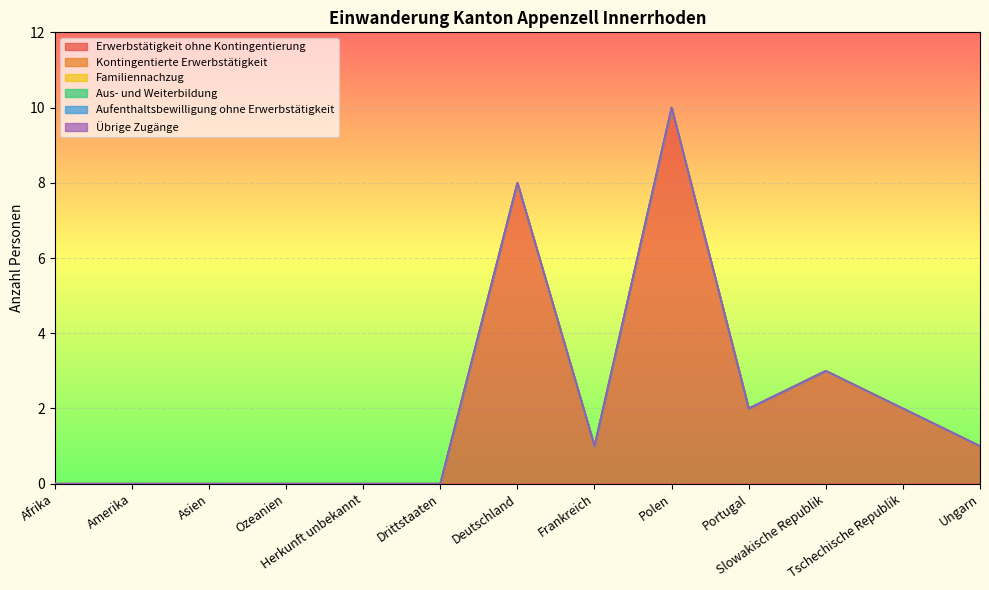

Reading left to right, list all the values displayed in this chart.

Erwerbstätigkeit ohne Kontingentierung: 0	0	0	0	0	0	8	1	10	2	3	2	1
Kontingentierte Erwerbstätigkeit: 0	0	0	0	0	0	0	0	0	0	0	0	0
Familiennachzug: 0	0	0	0	0	0	0	0	0	0	0	0	0
Aus- und Weiterbildung: 0	0	0	0	0	0	0	0	0	0	0	0	0
Aufenthaltsbewilligung ohne Erwerbstätigkeit: 0	0	0	0	0	0	0	0	0	0	0	0	0
Übrige Zugänge: 0	0	0	0	0	0	0	0	0	0	0	0	0